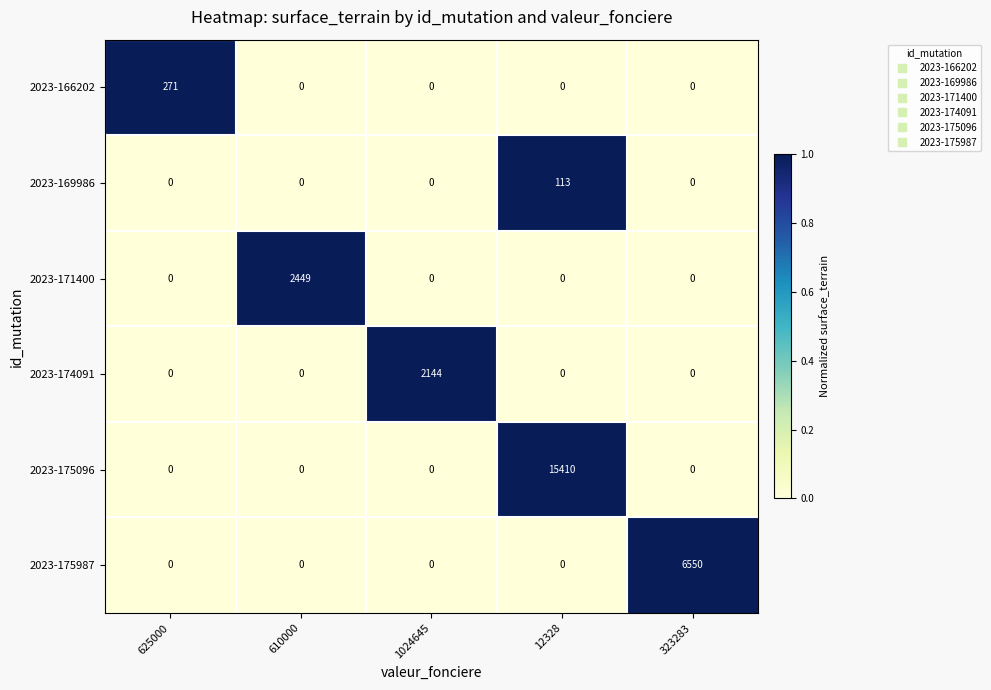

Reading right to left, transcribe all the data shown in this chart.

2023-166202: 0	0	0	0	271
2023-169986: 0	113	0	0	0
2023-171400: 0	0	0	2449	0
2023-174091: 0	0	2144	0	0
2023-175096: 0	15410	0	0	0
2023-175987: 6550	0	0	0	0